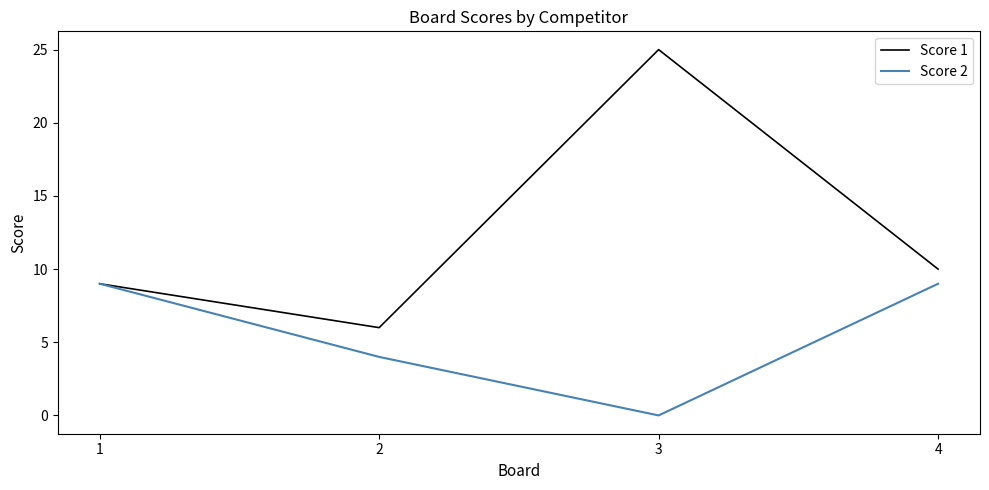

Is it true that Score 1 equals 10 at 4?

True